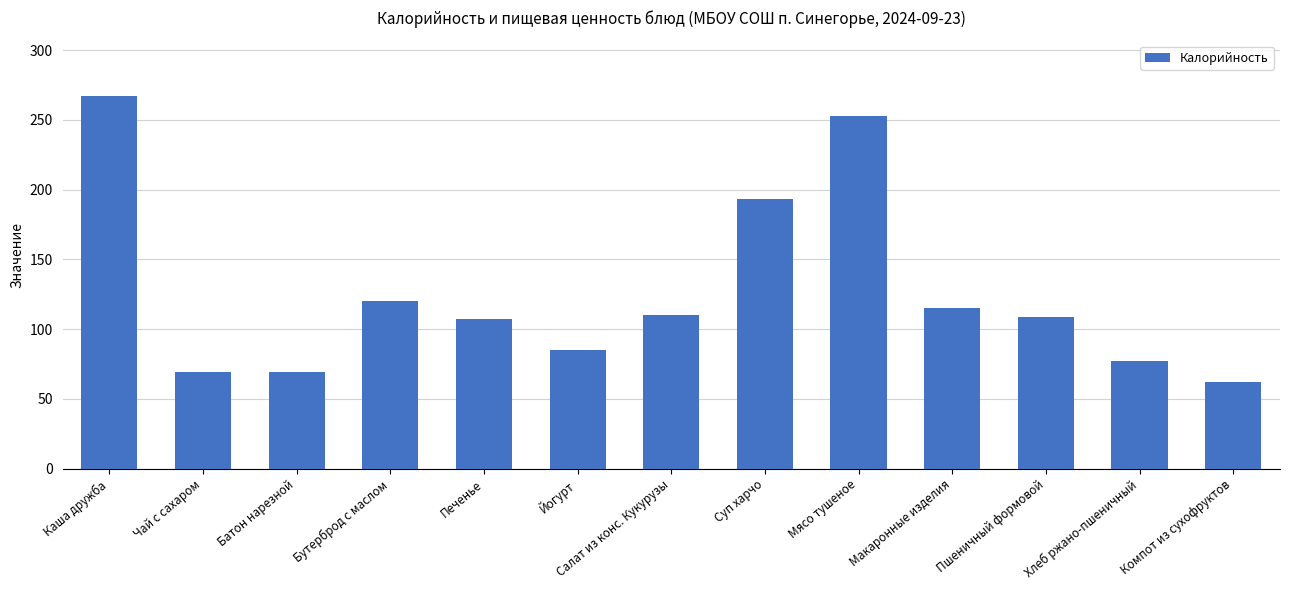

What is the label of the 8th bar from the right?

Йогурт